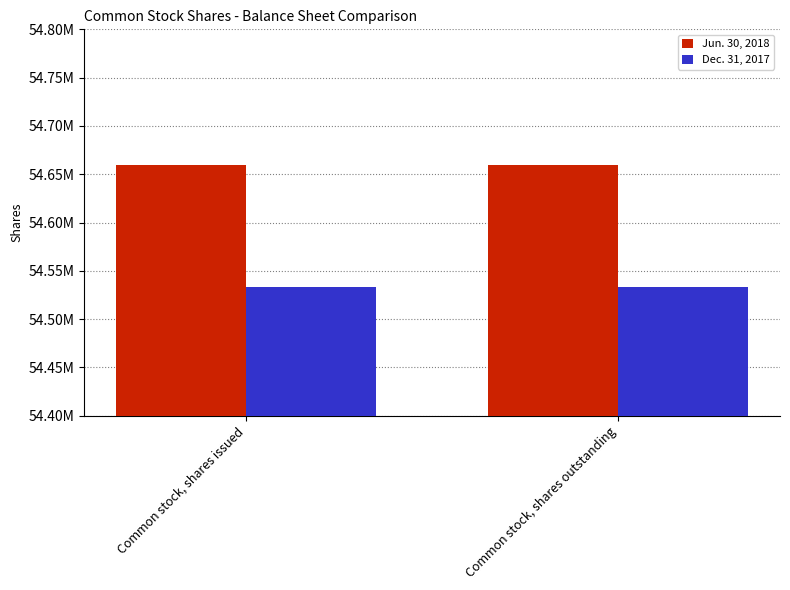

List the series in order of their peak value, lowest first.

Dec. 31, 2017, Jun. 30, 2018